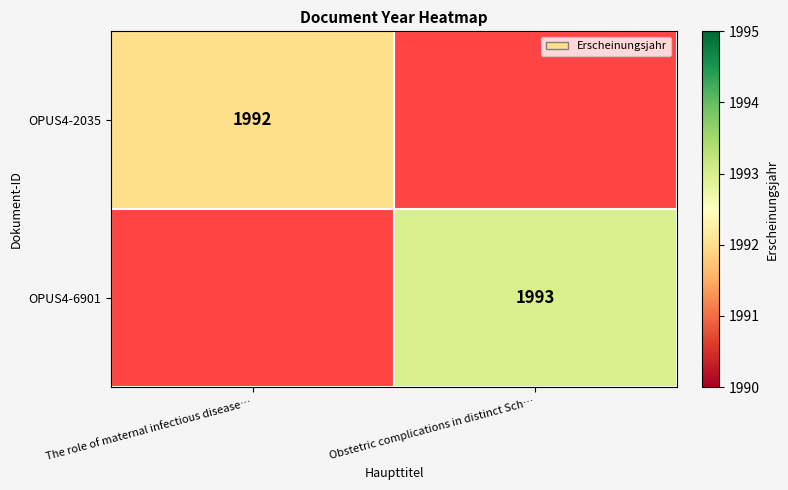

True or false: OPUS4-6901 has a value of 1993 at Obstetric complications in distinct Sch….

True